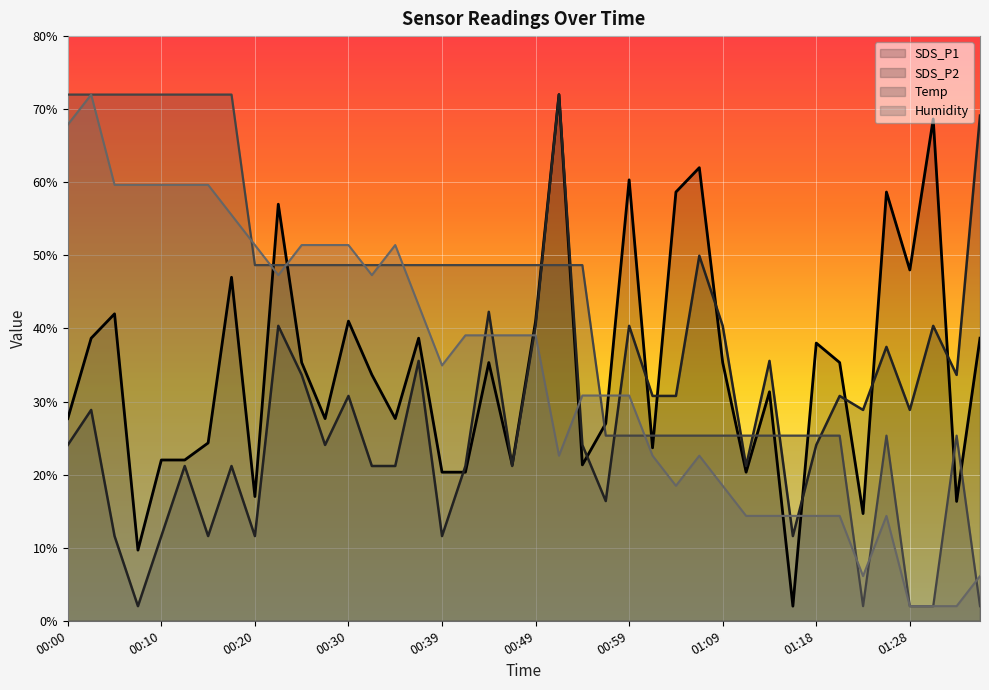

True or false: SDS_P1 has a value of 62.0 at 01:06.

True